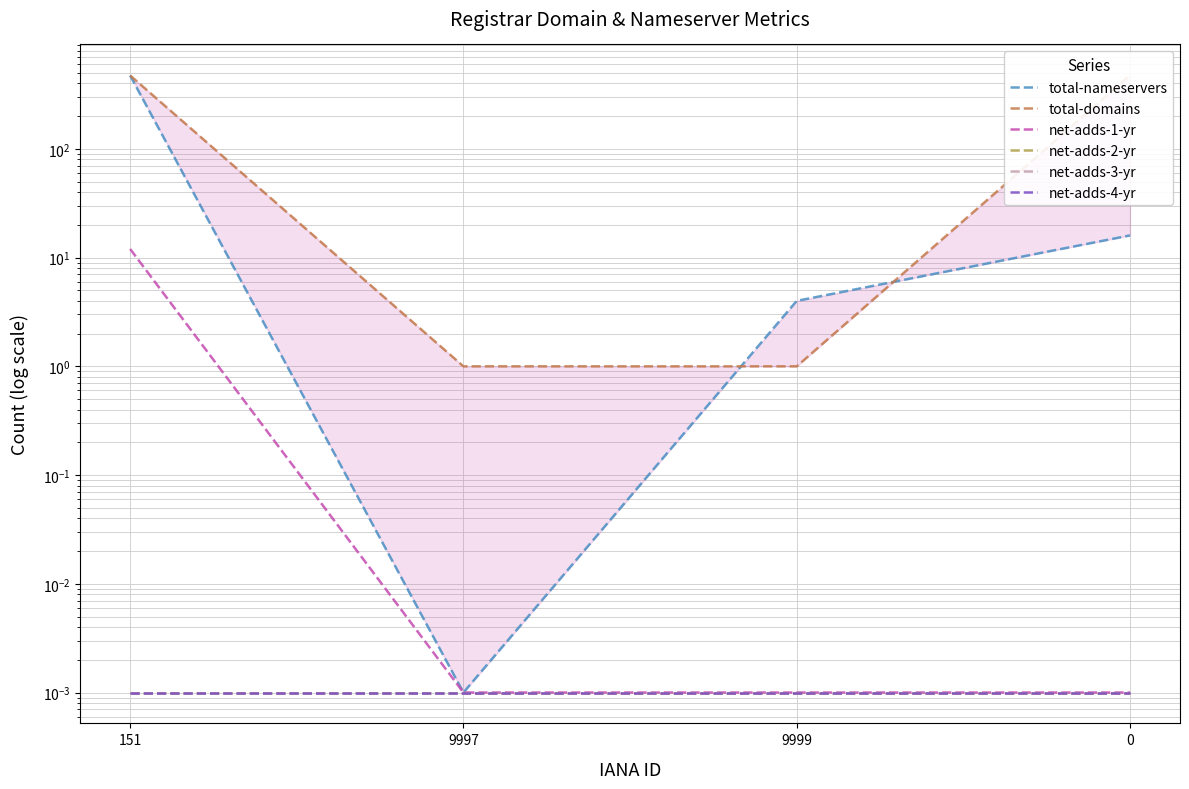

True or false: total-nameservers and total-domains cross at least once.

True